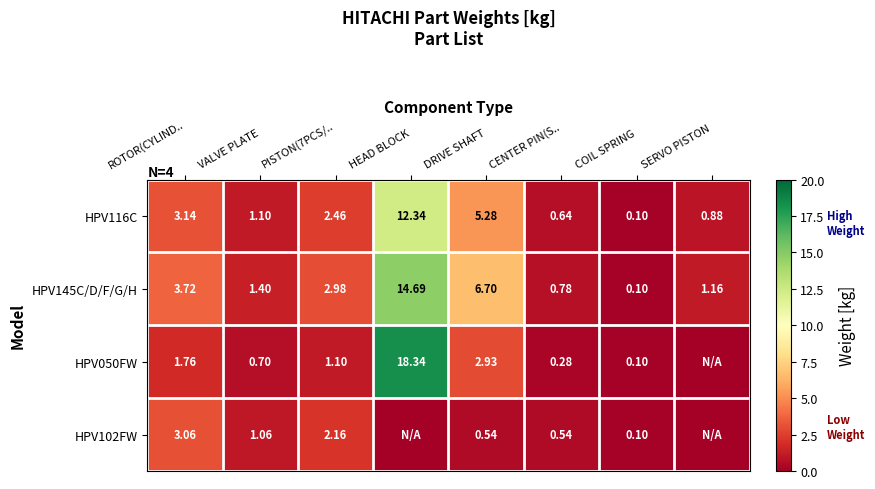

Which category has the highest value in the HPV145C/D/F/G/H series?

HEAD BLOCK